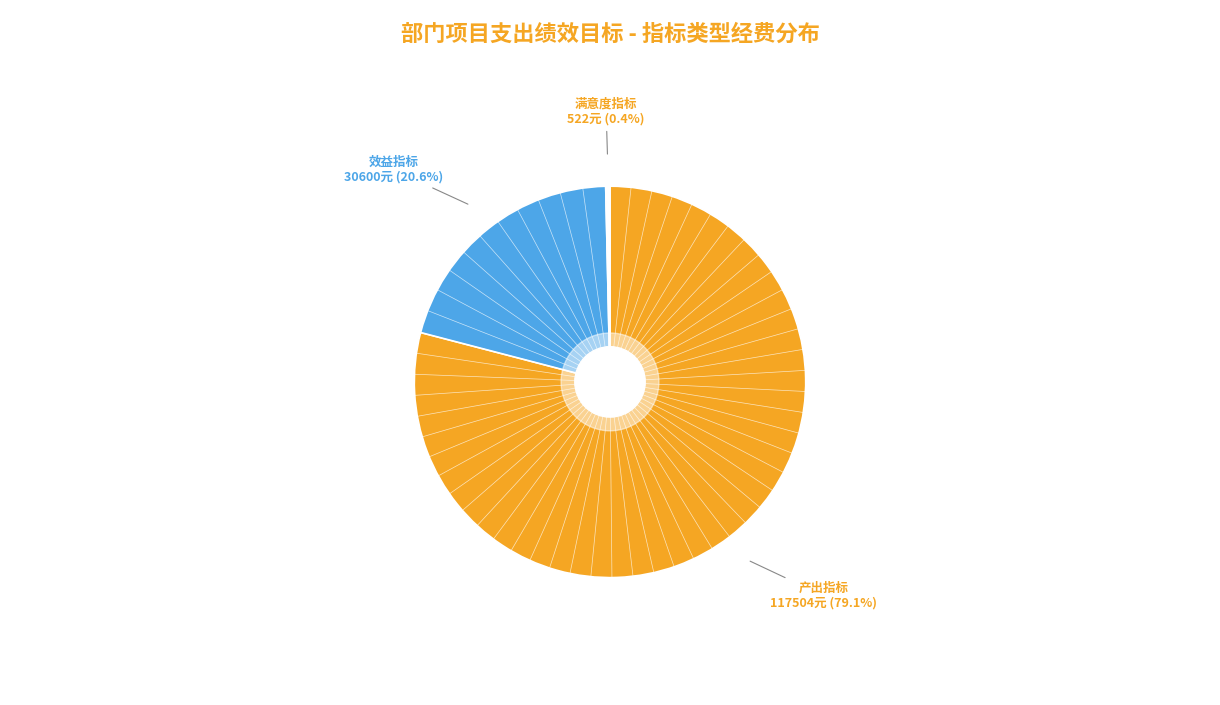

Approximately how many times larger is the value at 产出指标 compared to 效益指标?

3.8